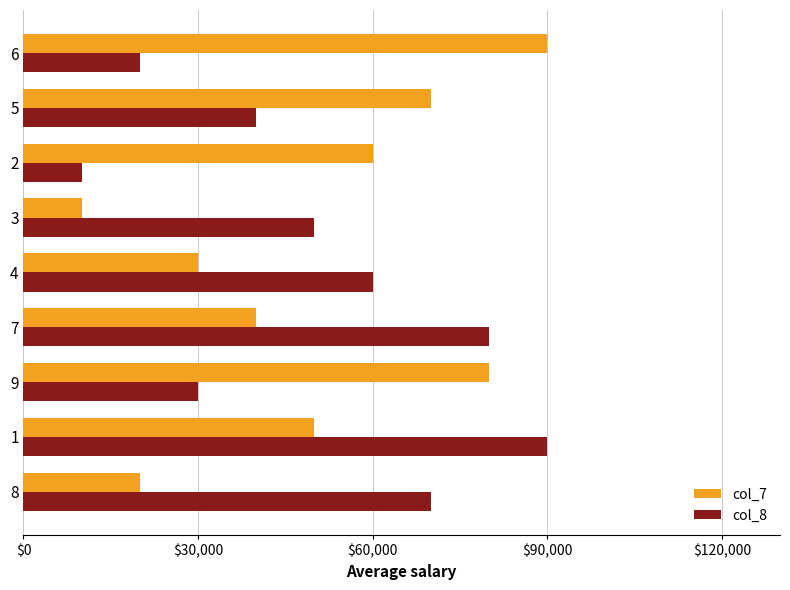

What is the maximum value shown in the chart?

90000